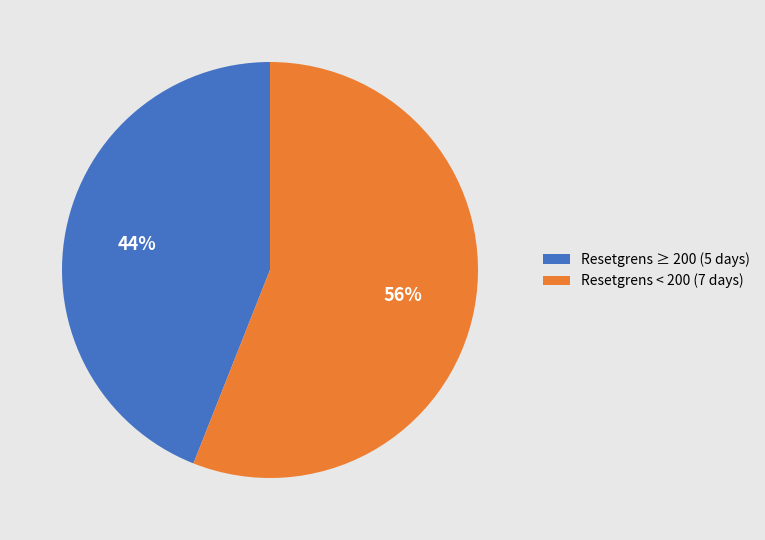

Between Resetgrens < 200 (7 days) and Resetgrens ≥ 200 (5 days), which is larger?

Resetgrens < 200 (7 days)